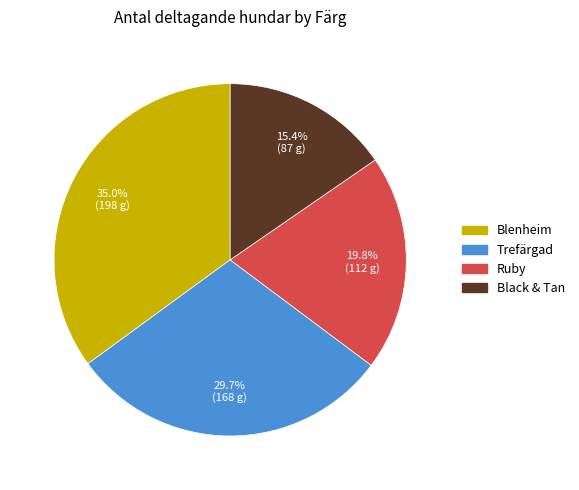

How many segments does this pie chart have?

4